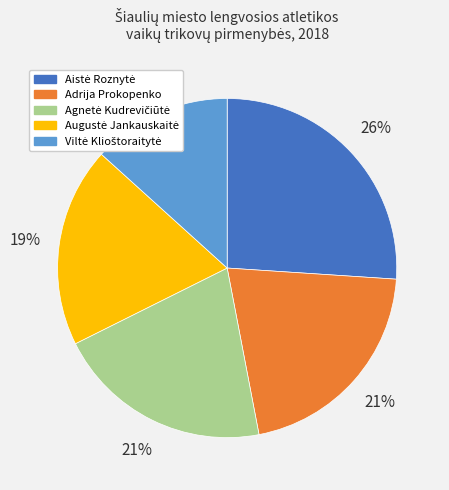

To the nearest percent, what is the difference between the largest and smallest slice percentages?

13%